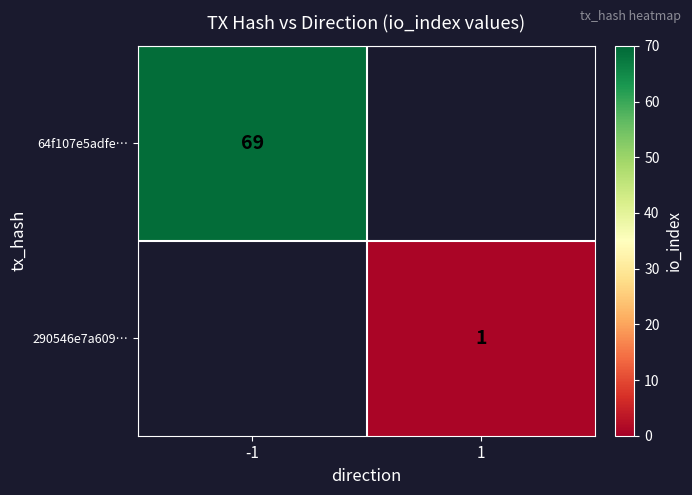

True or false: 64f107e5adfe… has a value of 19.2 at -1.

False